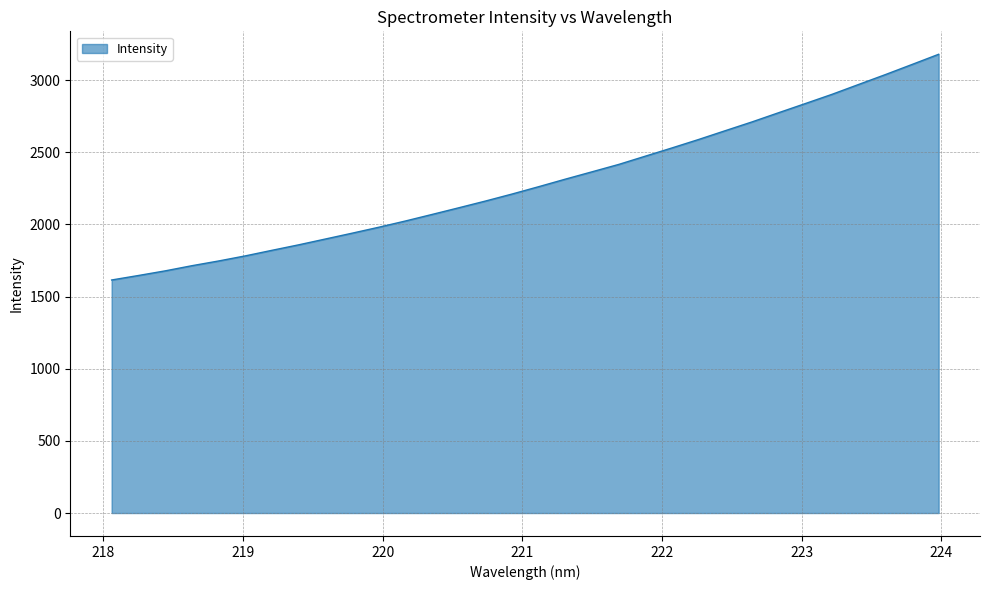

How many categories are shown in the chart?

32